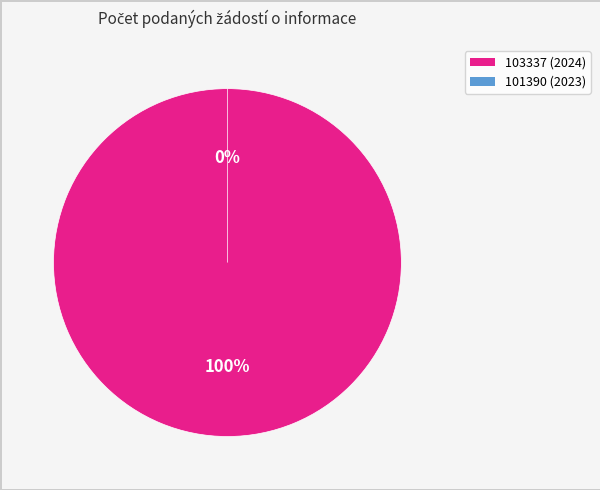

What is the largest slice in the pie chart?

103337 (2024)